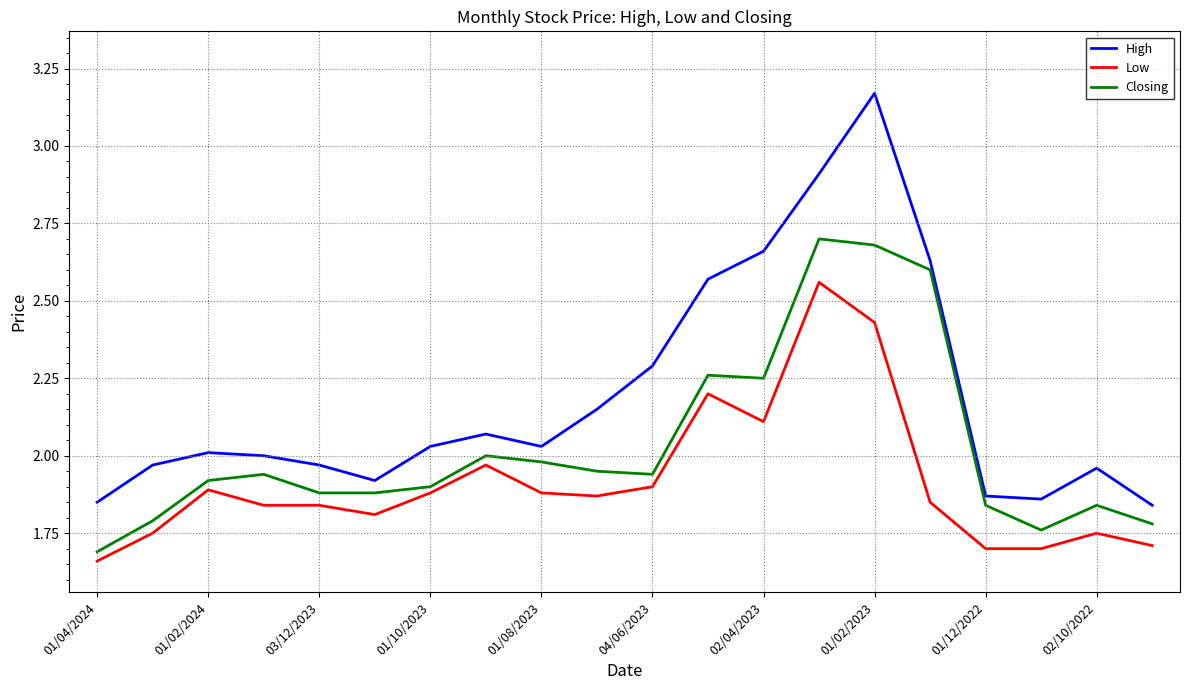

What are all the series names shown in the legend?

High, Low, Closing